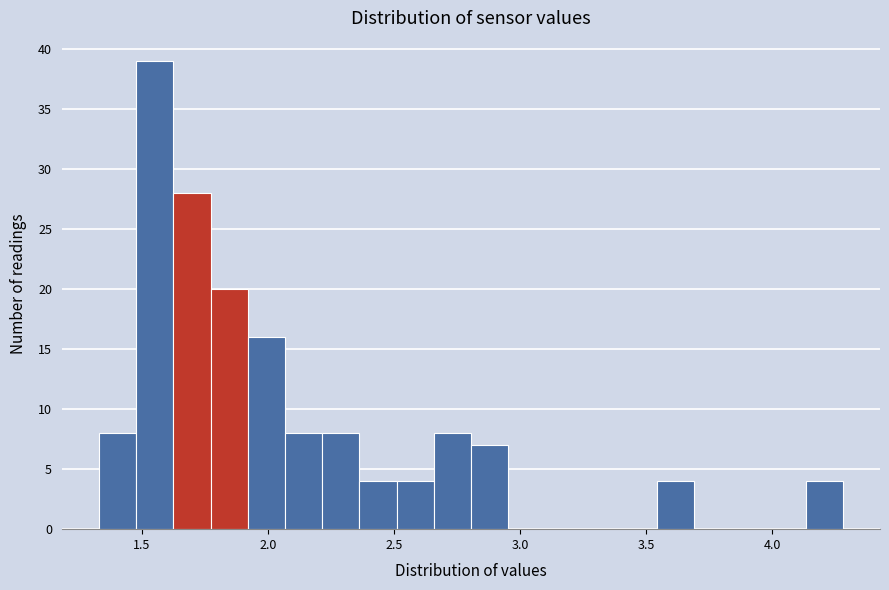

Around what value on the x-axis is the tallest bar? Give the approximate position of its centre, as read against the axis.

1.55